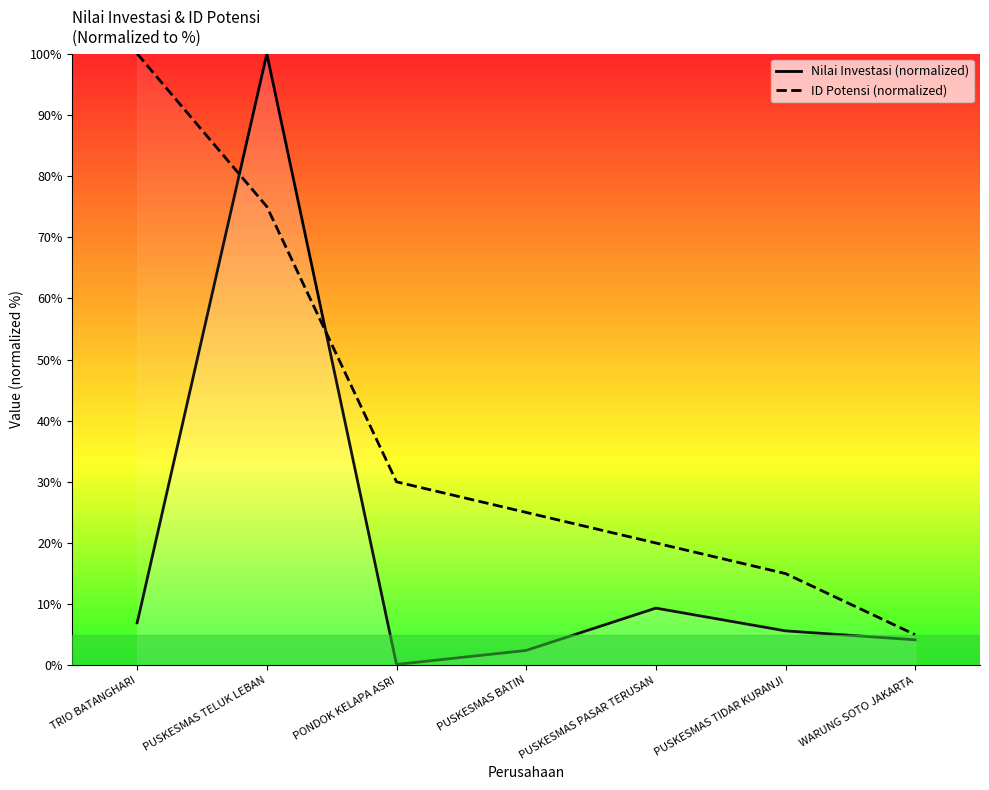

What is the value of the ID Potensi (normalized) point at the 3rd from the left?

30.0